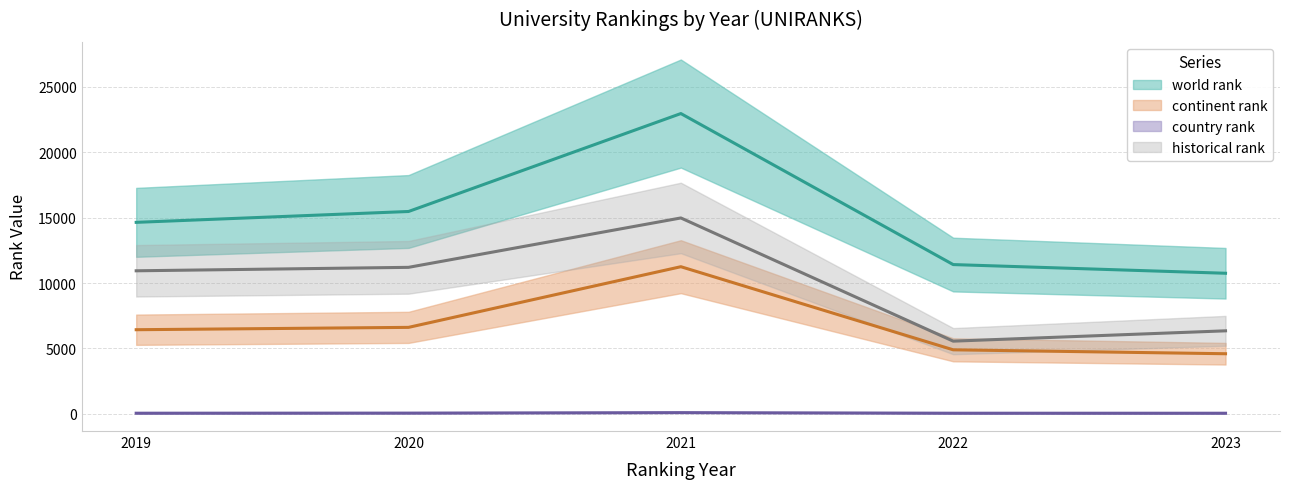

Is the value of country rank at 2020 greater than the value of world rank at 2020?

No